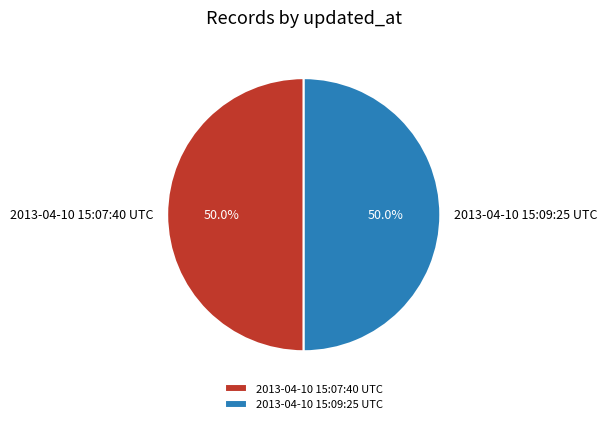

To the nearest percent, what is the combined percentage of 2013-04-10 15:07:40 UTC and 2013-04-10 15:09:25 UTC?

100%